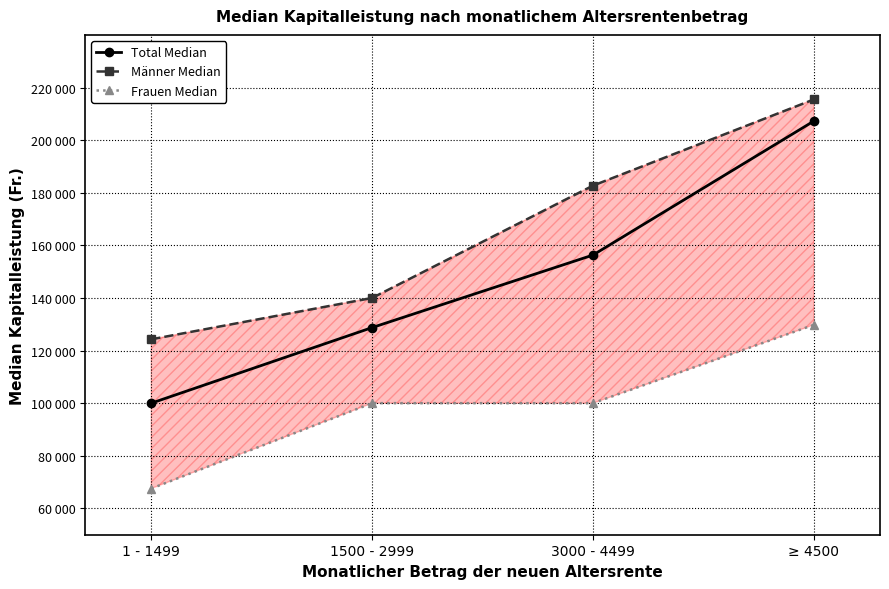

True or false: Männer Median and Total Median intersect in this chart.

False